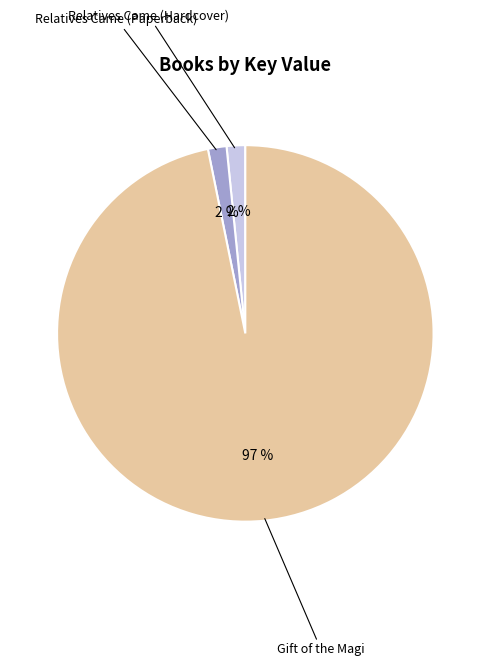

Does any single category account for the majority?

Yes